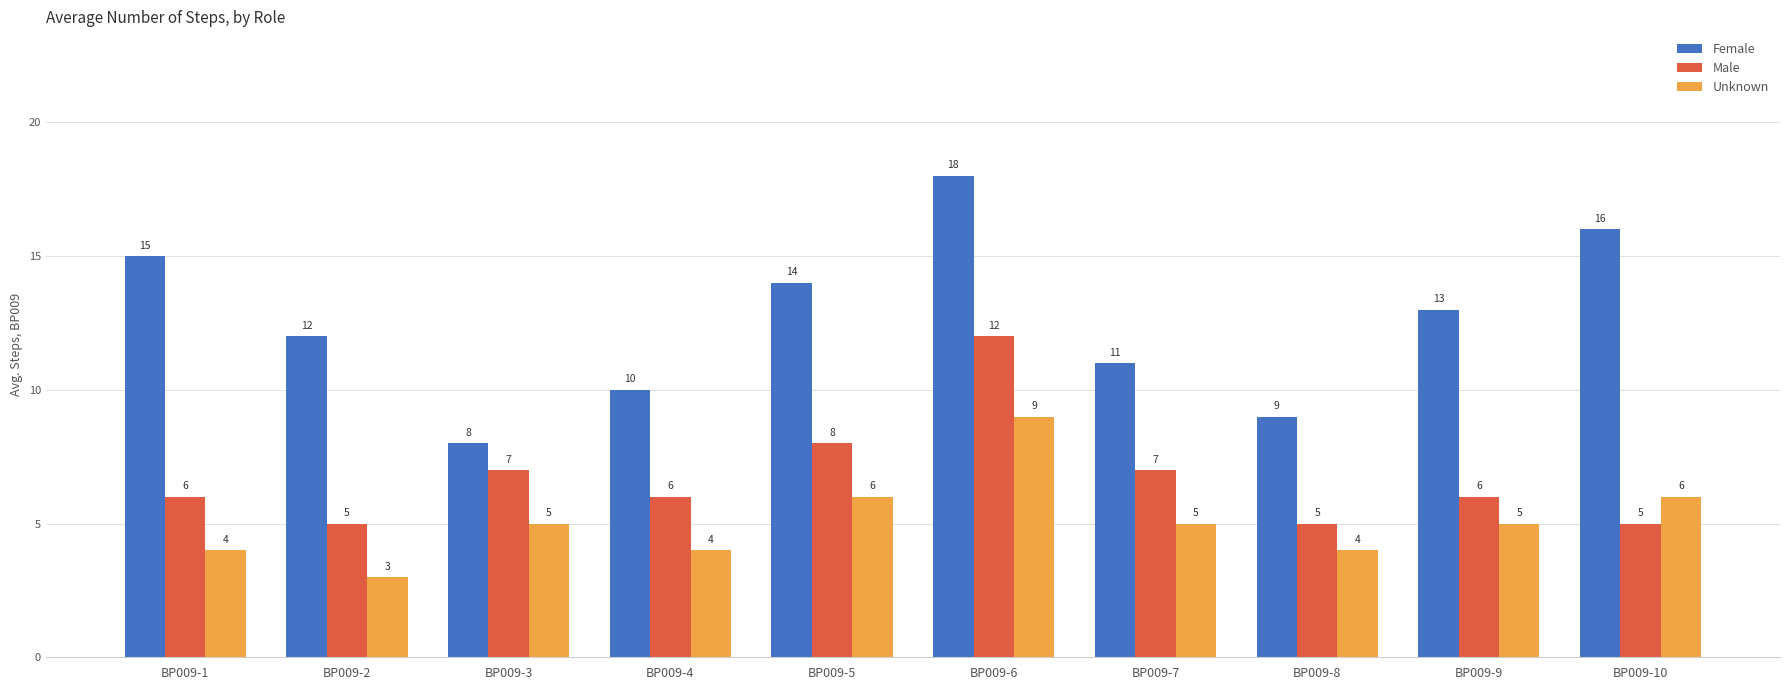

Between BP009-6 and BP009-9, which series saw the biggest shift?

Male